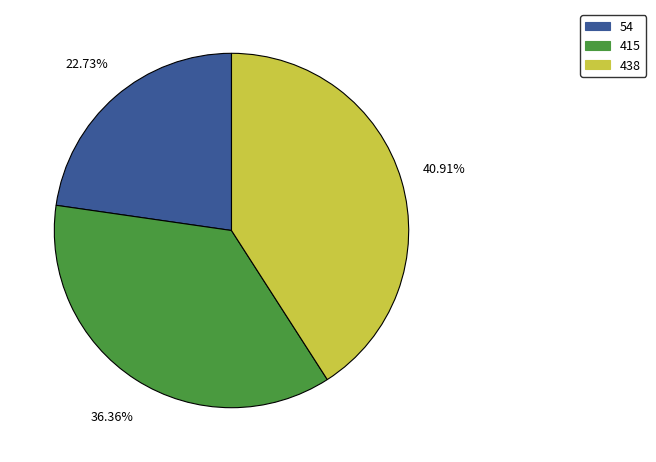

Approximately how many times larger is the value at 415 compared to 438?

0.9